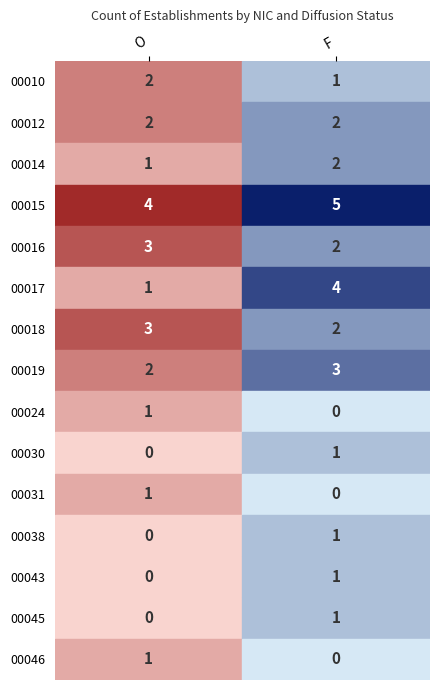

What is the difference between the 00031 values at O and F?

1